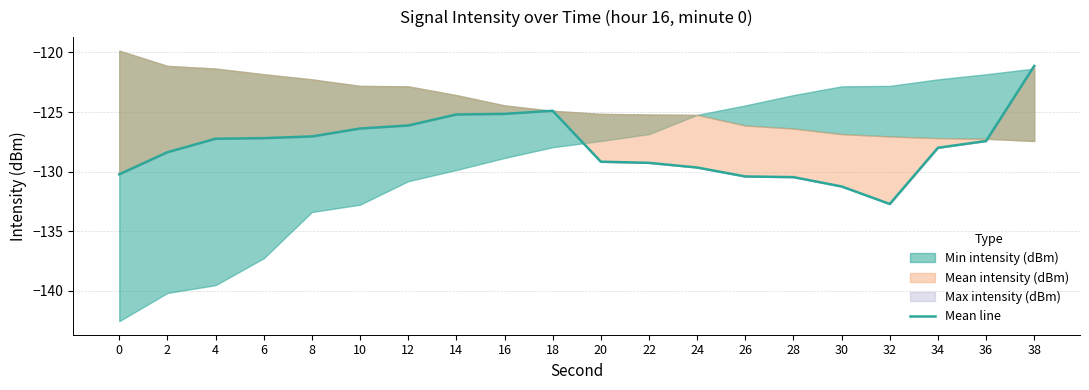

What is the difference between the values at 12 and 4?

1.1